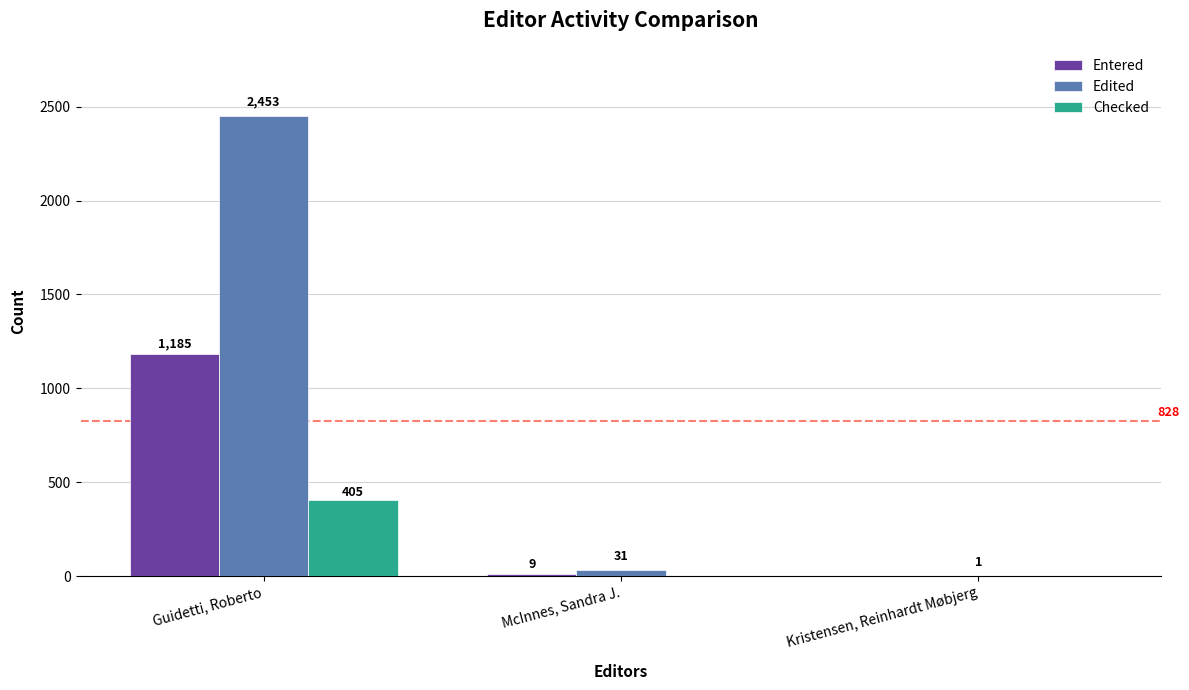

What is the maximum value for Entered?

1185